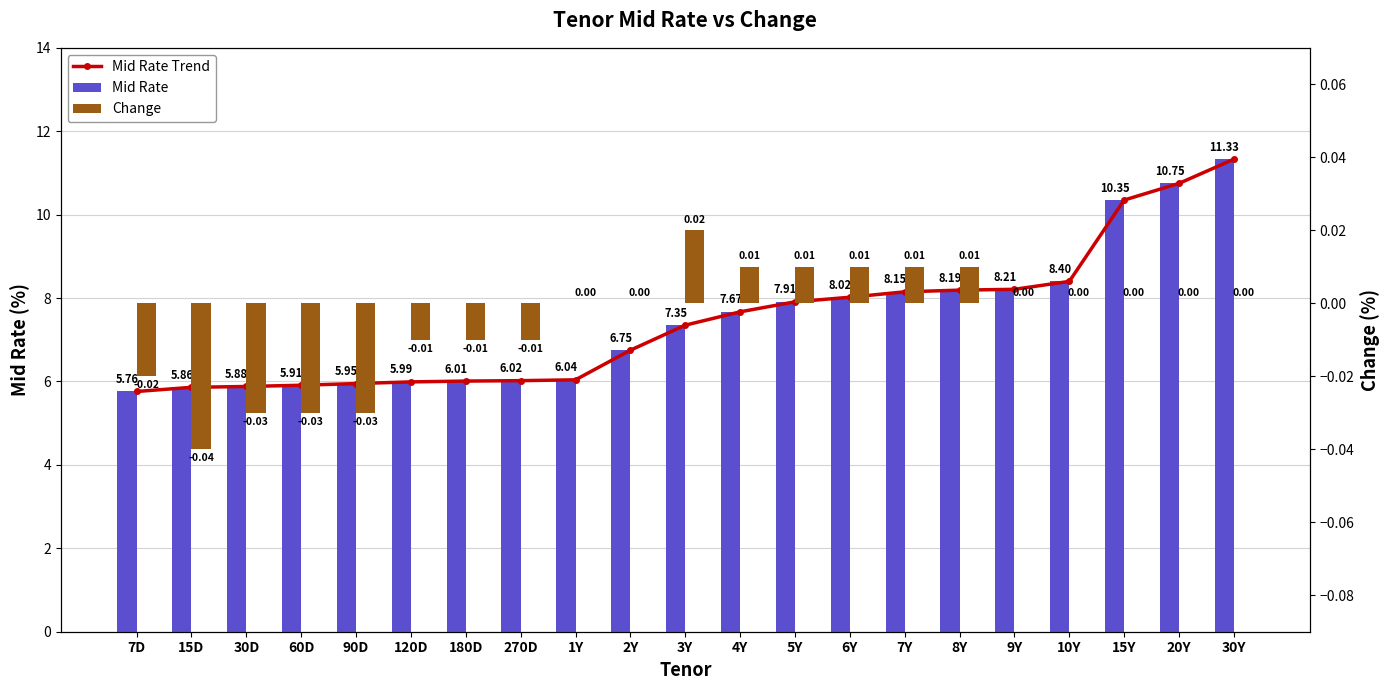

Reading left to right, list all the values displayed in this chart.

Mid Rate Trend: 7D=5.8	15D=5.9	30D=5.9	60D=5.9	90D=6.0	120D=6.0	180D=6.0	270D=6.0	1Y=6.0	2Y=6.8	3Y=7.3	4Y=7.7	5Y=7.9	6Y=8.0	7Y=8.2	8Y=8.2	9Y=8.2	10Y=8.4	15Y=10.3	20Y=10.8	30Y=11.3
Mid Rate: 7D=5.8	15D=5.9	30D=5.9	60D=5.9	90D=6.0	120D=6.0	180D=6.0	270D=6.0	1Y=6.0	2Y=6.8	3Y=7.3	4Y=7.7	5Y=7.9	6Y=8.0	7Y=8.2	8Y=8.2	9Y=8.2	10Y=8.4	15Y=10.3	20Y=10.8	30Y=11.3
Change: 7D=-0.0	15D=-0.0	30D=-0.0	60D=-0.0	90D=-0.0	120D=-0.0	180D=-0.0	270D=-0.0	1Y=0.0	2Y=0.0	3Y=0.0	4Y=0.0	5Y=0.0	6Y=0.0	7Y=0.0	8Y=0.0	9Y=0.0	10Y=0.0	15Y=0.0	20Y=0.0	30Y=0.0